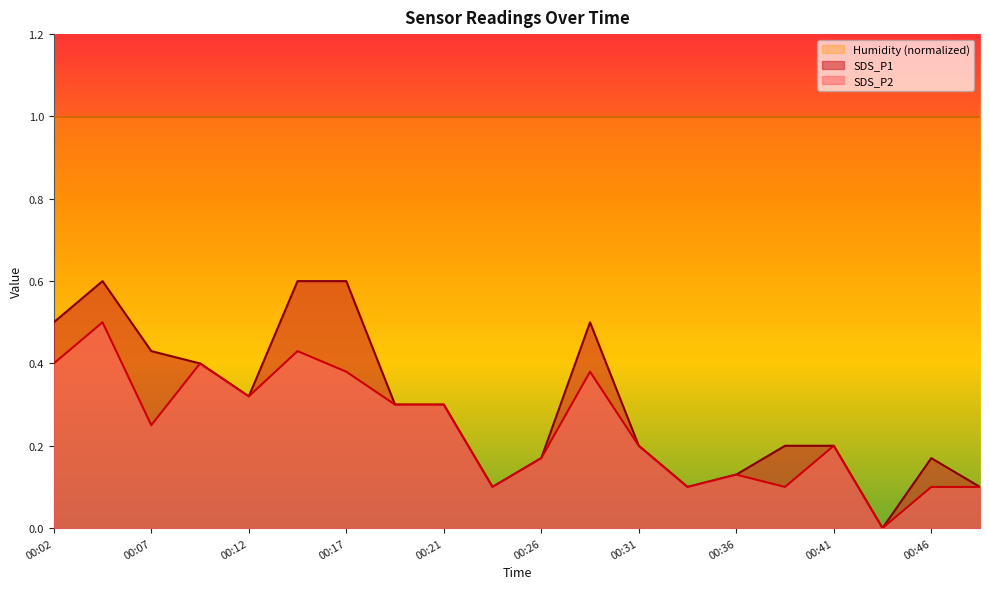

Count the SDS_P1 values in the range 0 to 1.

20